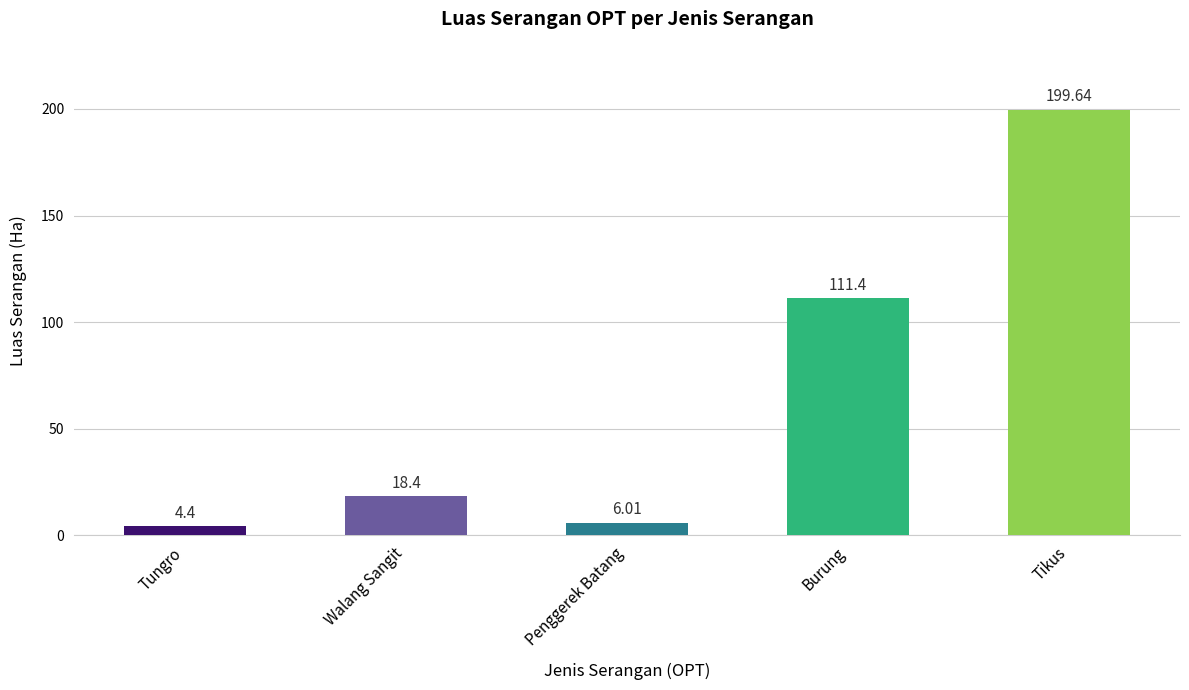

What is the difference between the maximum and minimum values?

195.2